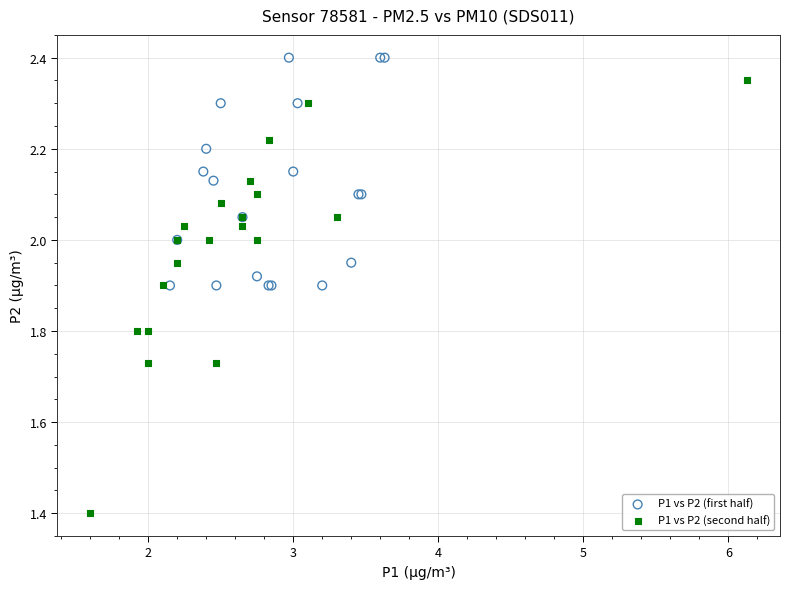

Which series has the largest Y range (max minus min)?

P1 vs P2 (second half)